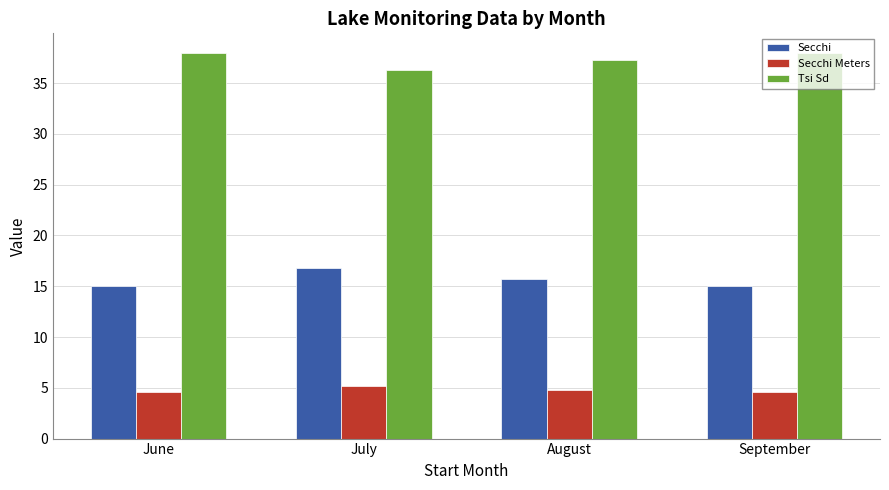

What is the minimum value shown in the chart?

4.6